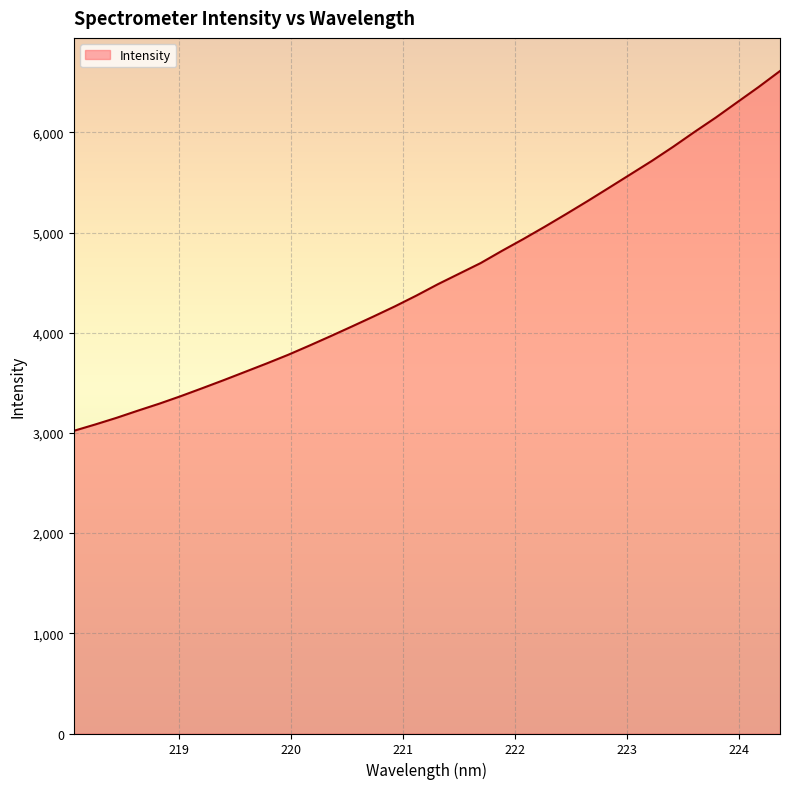

Count the number of values greater than 4484.

17